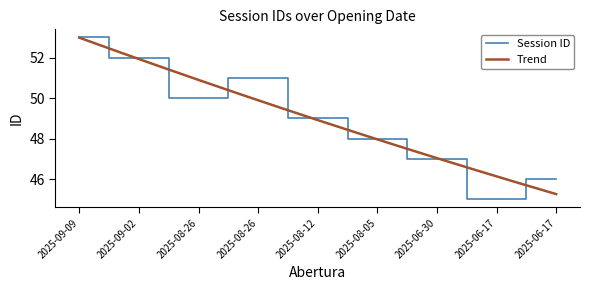

True or false: the data has more than 0 interior local peaks.

True